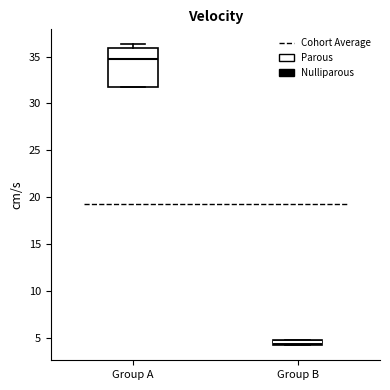

Where is the upper edge of the box for Group A on the y-axis? The values are not printed on the chart, so give them approximately, as read against the axis.

36.0